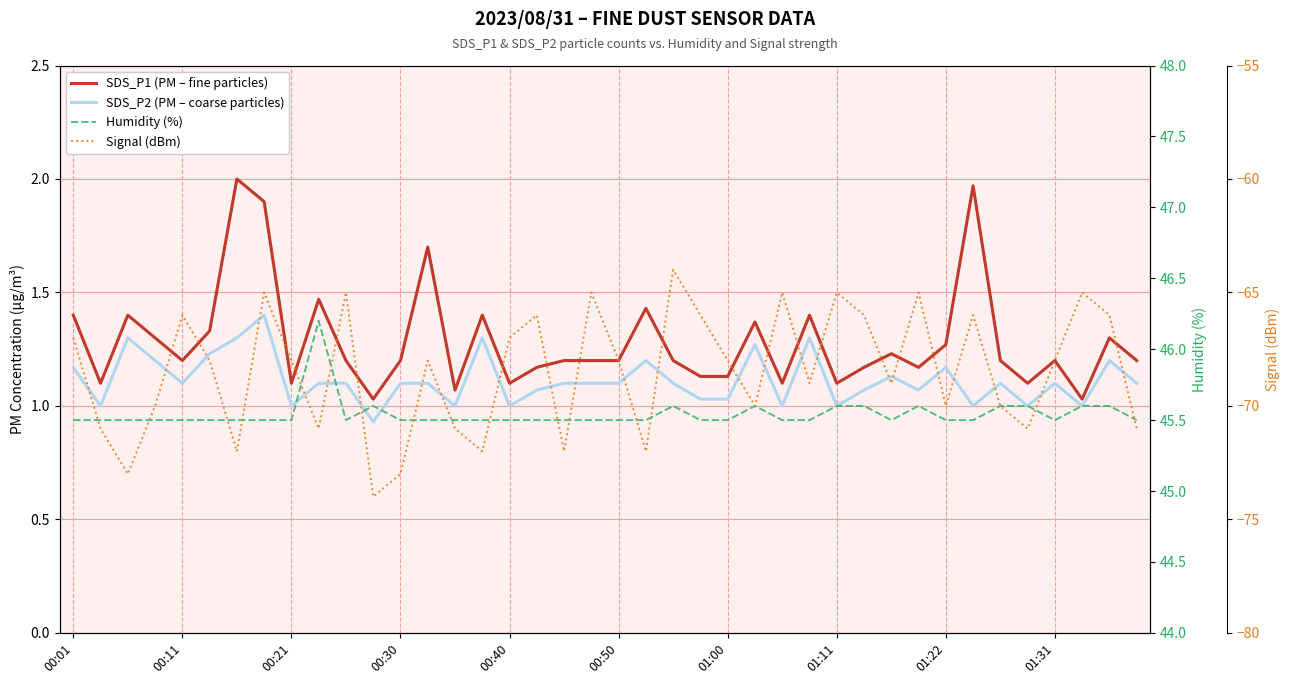

At 01:31, list the series in order from smallest to largest.

Signal (dBm), SDS_P2 (PM – coarse particles), SDS_P1 (PM – fine particles), Humidity (%)